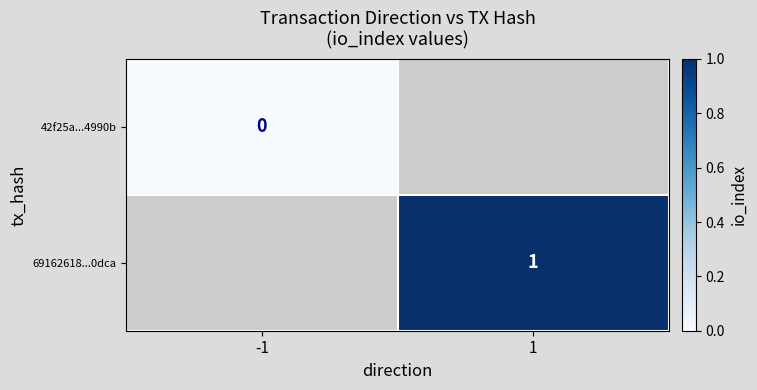

The value of 69162618...0dca at 1 is 1. True or false?

True